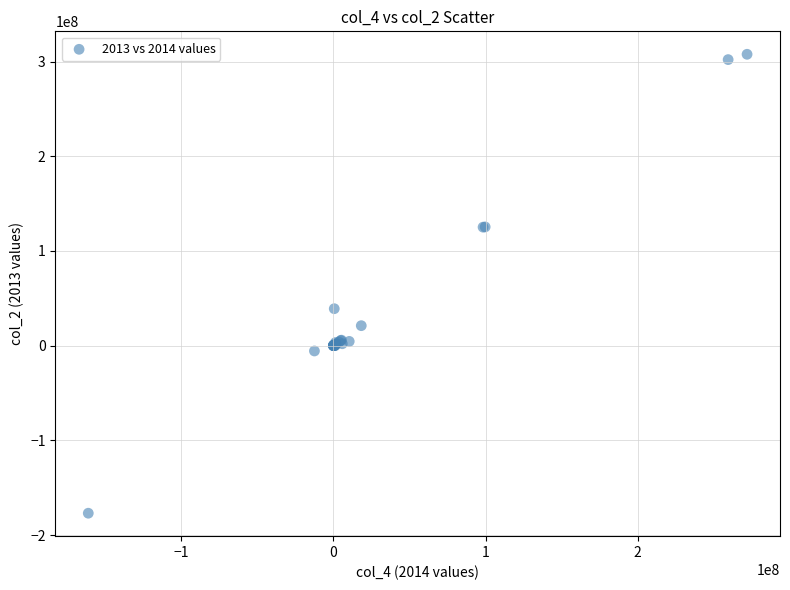

What Y value in the scatter plot is closest to 65377310?

39015417.7